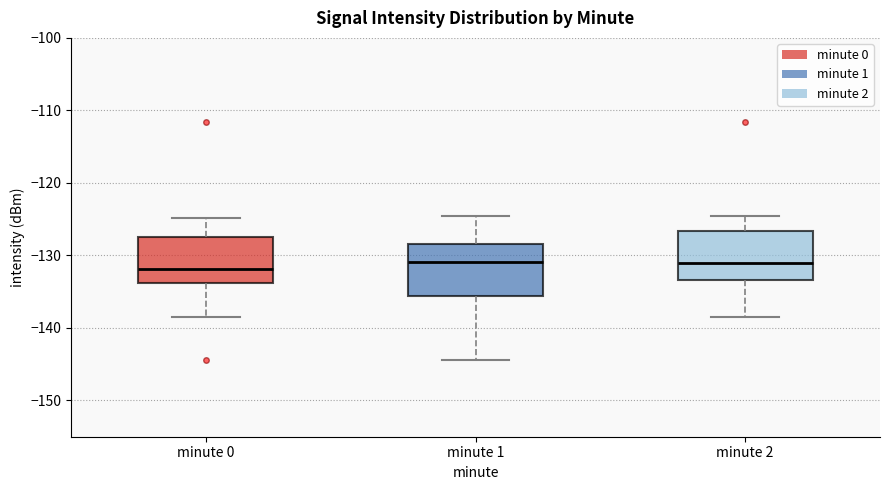

Reading left to right, transcribe this box plot: for each box, give where its median line is, the range the box spans, and where its two whiskers end, as read against the y-axis. The values are not printed on the chart, so give them approximately, as read against the axis.

minute 0: median -132, box -134 to -128, whiskers -139 to -125
minute 1: median -131, box -136 to -128, whiskers -144 to -125
minute 2: median -131, box -133 to -127, whiskers -139 to -125